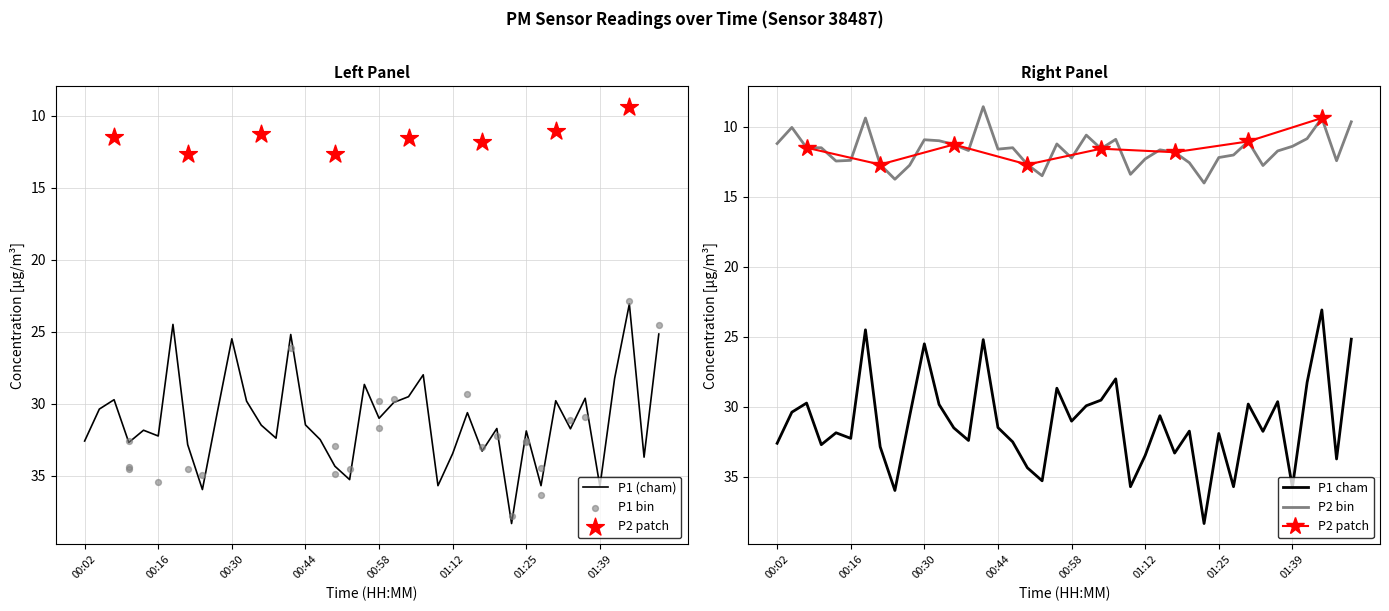

At which category is the sum across all series the highest?

01:23